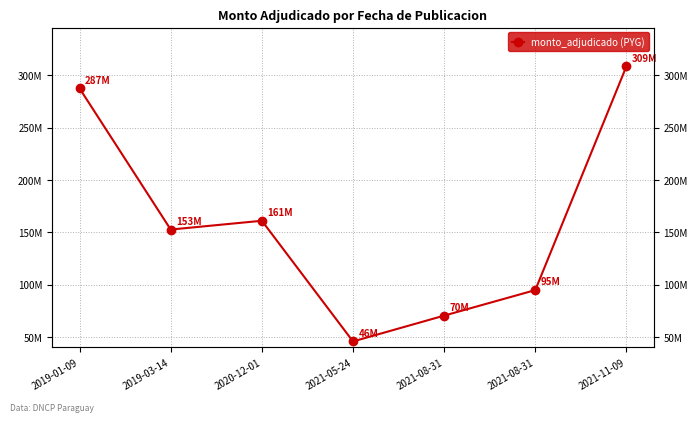

What is the ratio of the value at 2021-05-24 to the value at 2019-01-09?

0.2